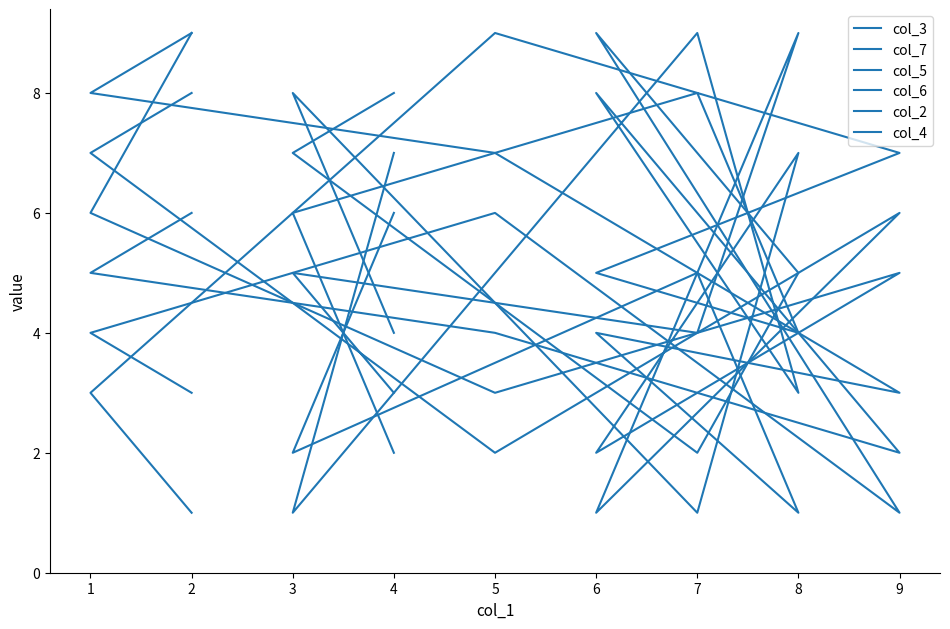

Which has a higher value, 8 or 6?

6